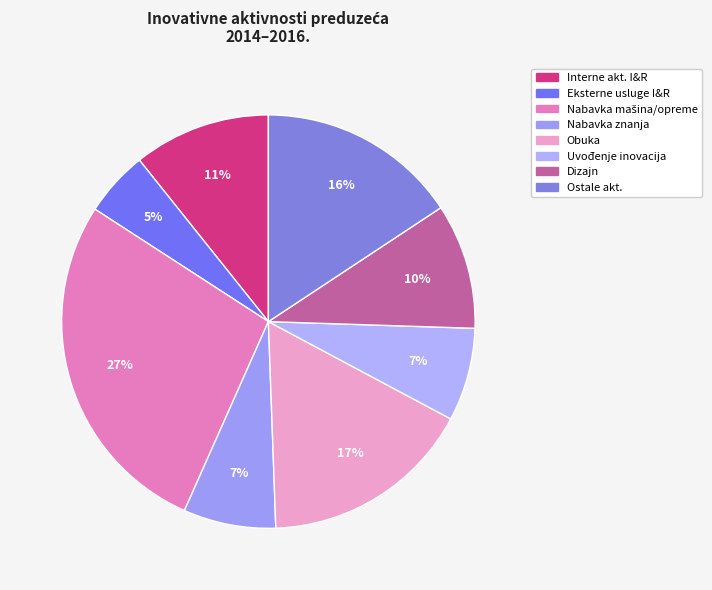

What is the smallest slice in the pie chart?

Eksterne usluge I&R